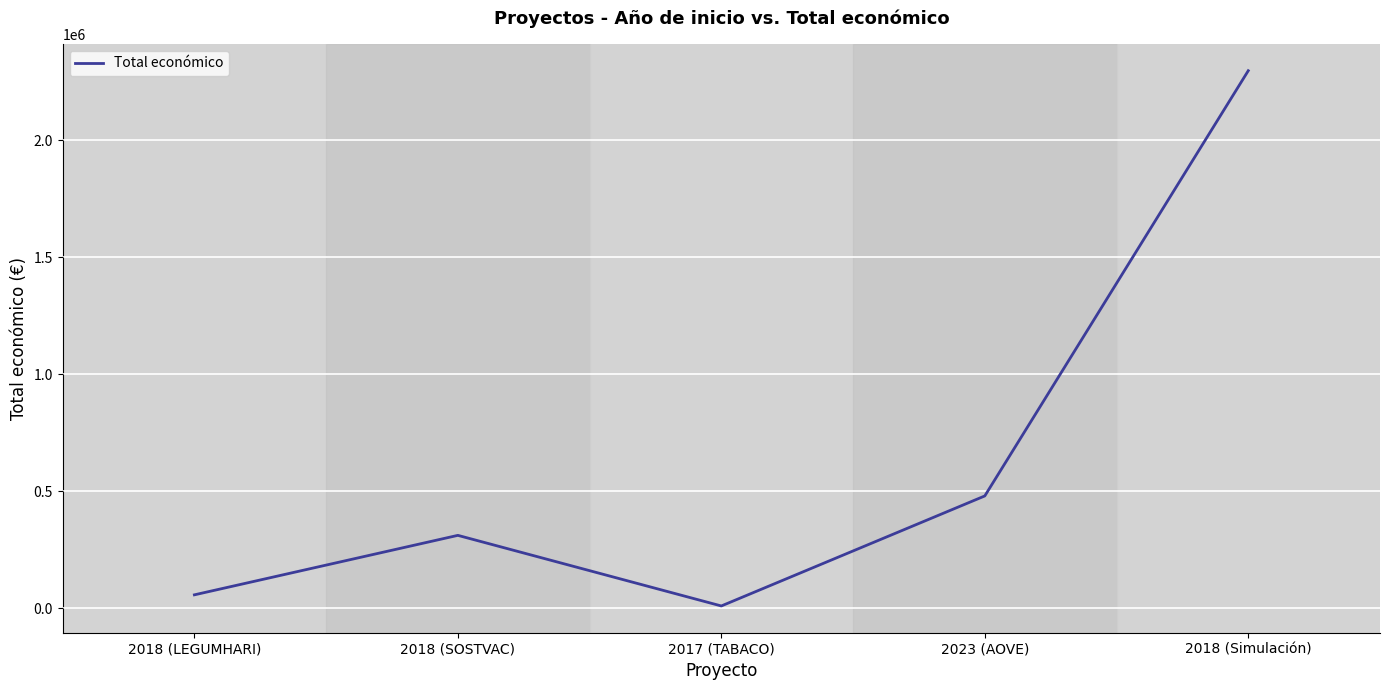

What is the maximum value shown in the chart?

2296067